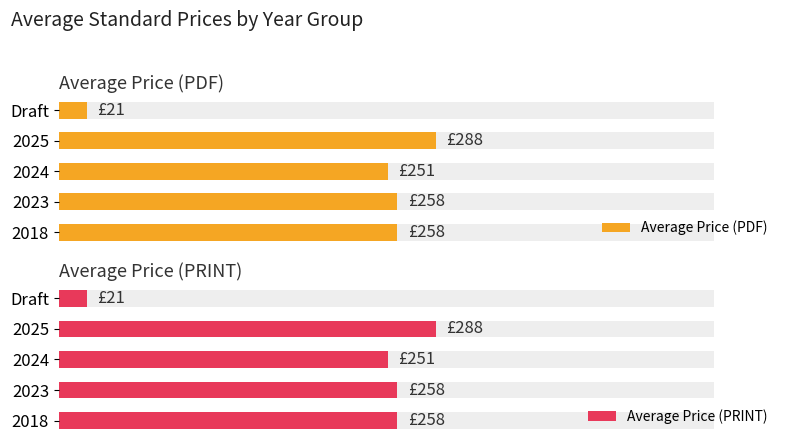

True or false: Average Price (PRINT) has a value of 432.6 at 2018.

False